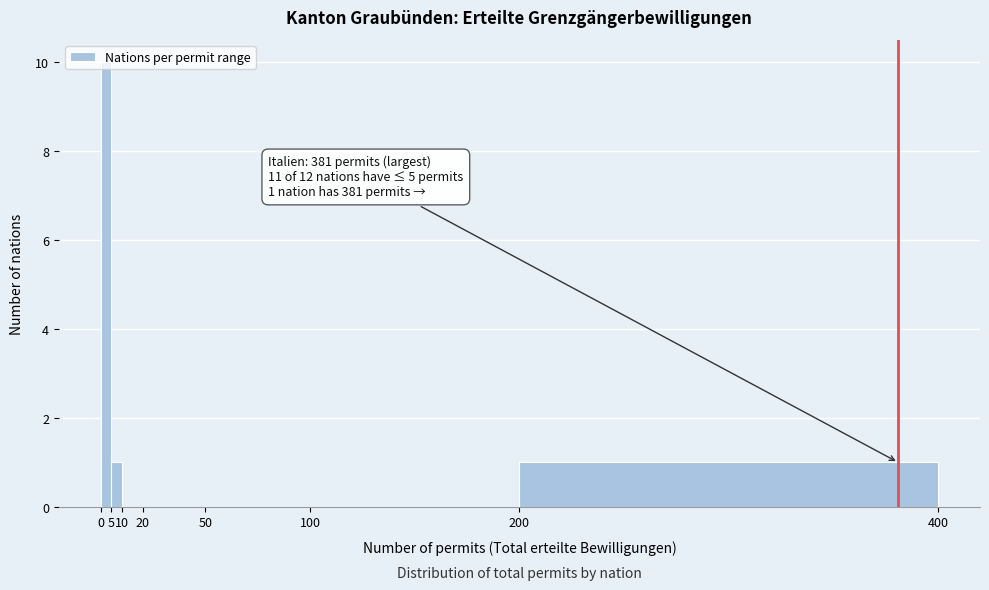

Which range on the x-axis has the tallest bar?

0 to 5